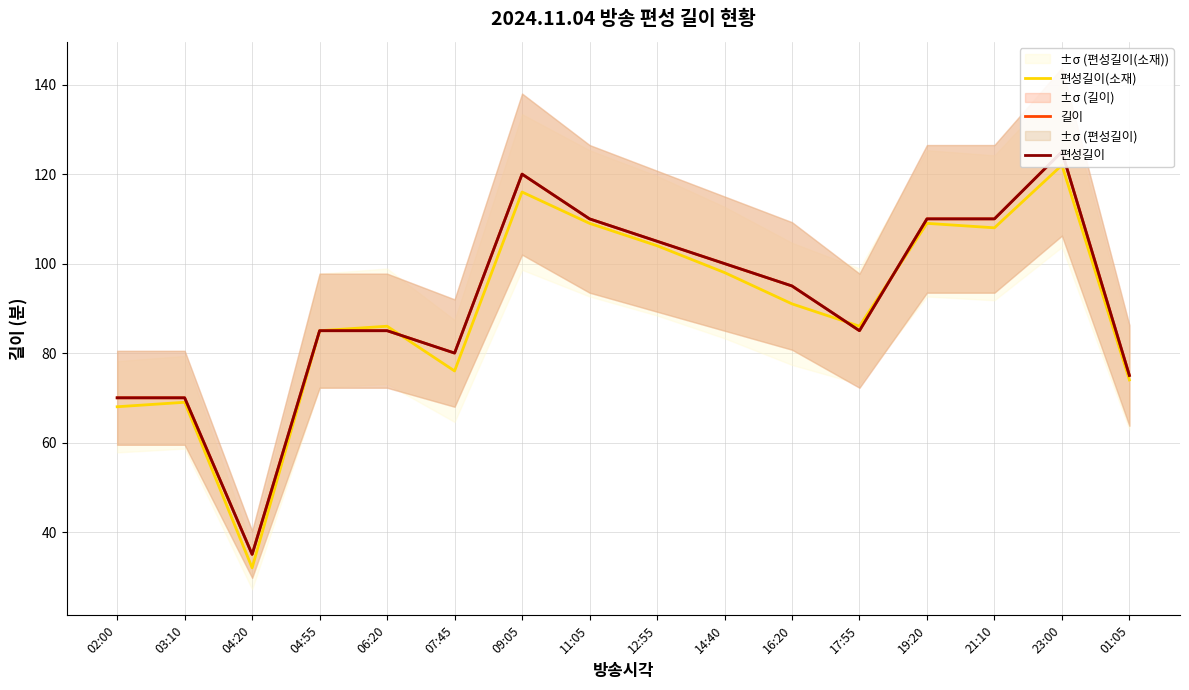

Reading left to right, list all the values displayed in this chart.

편성길이(소재): 68	69	32	85	86	76	116	109	104	98	91	86	109	108	122	74
길이: 70	70	35	85	85	80	120	110	105	100	95	85	110	110	125	75
편성길이: 70	70	35	85	85	80	120	110	105	100	95	85	110	110	125	75